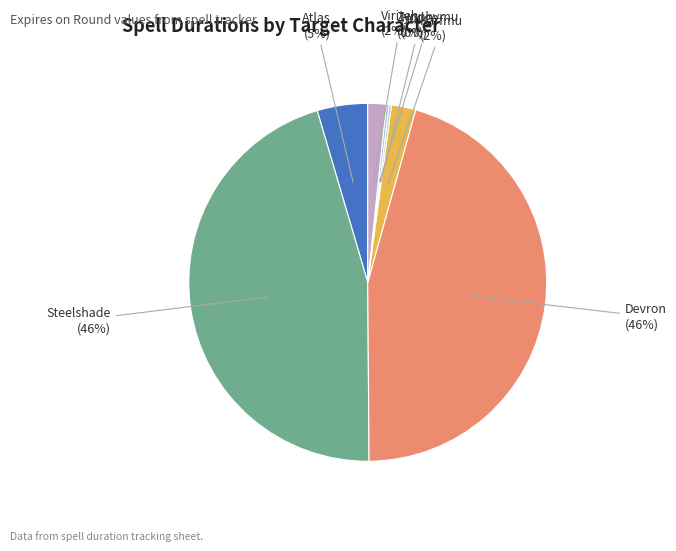

The Devron slice represents 37% of the pie. True or false?

False